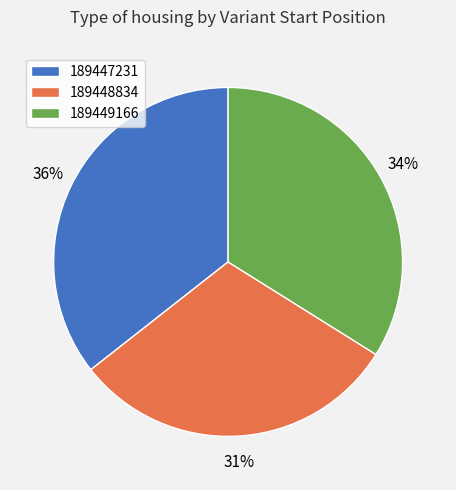

Count the number of slices in the pie.

3